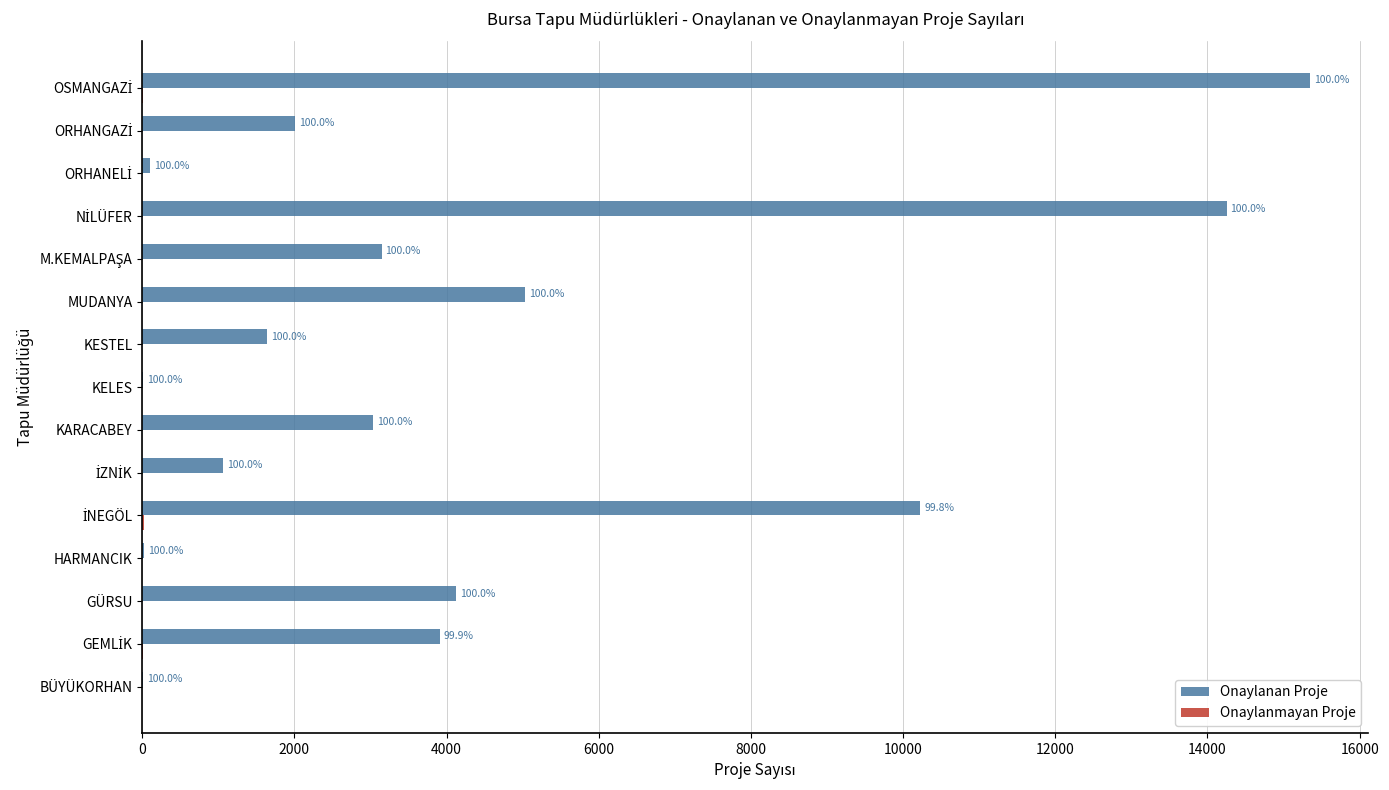

How many distinct data groups are displayed?

2